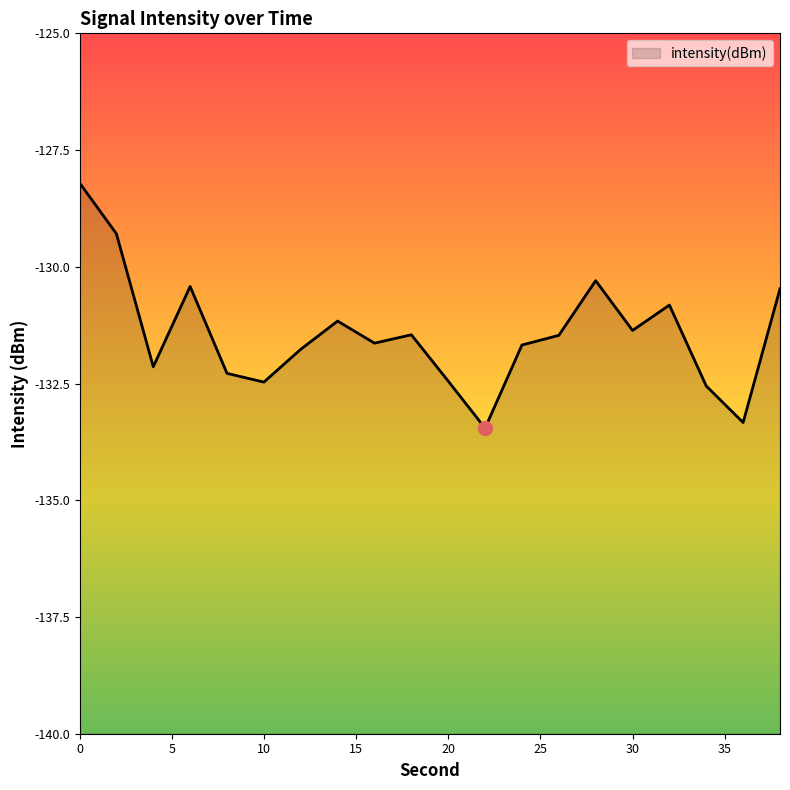

Count the number of values greater than -131.

6